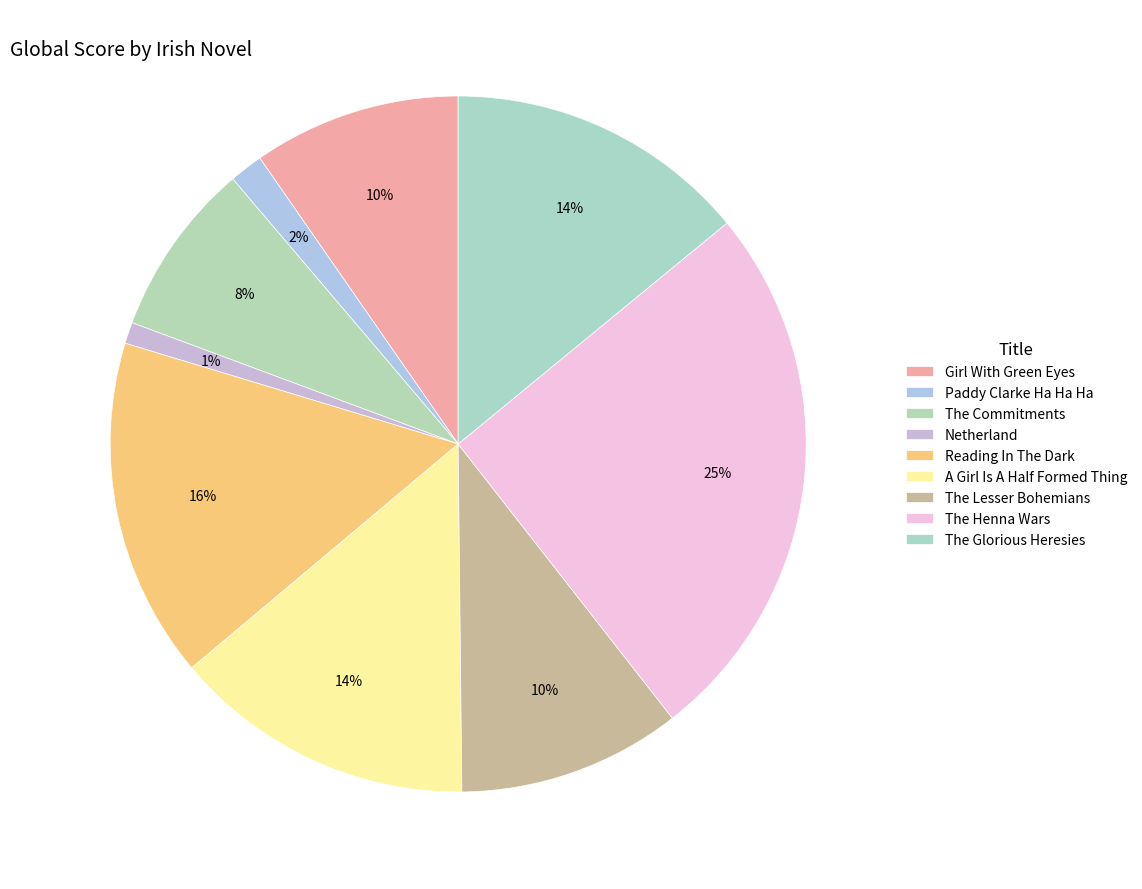

Does Reading In The Dark account for over 50% of the chart?

No